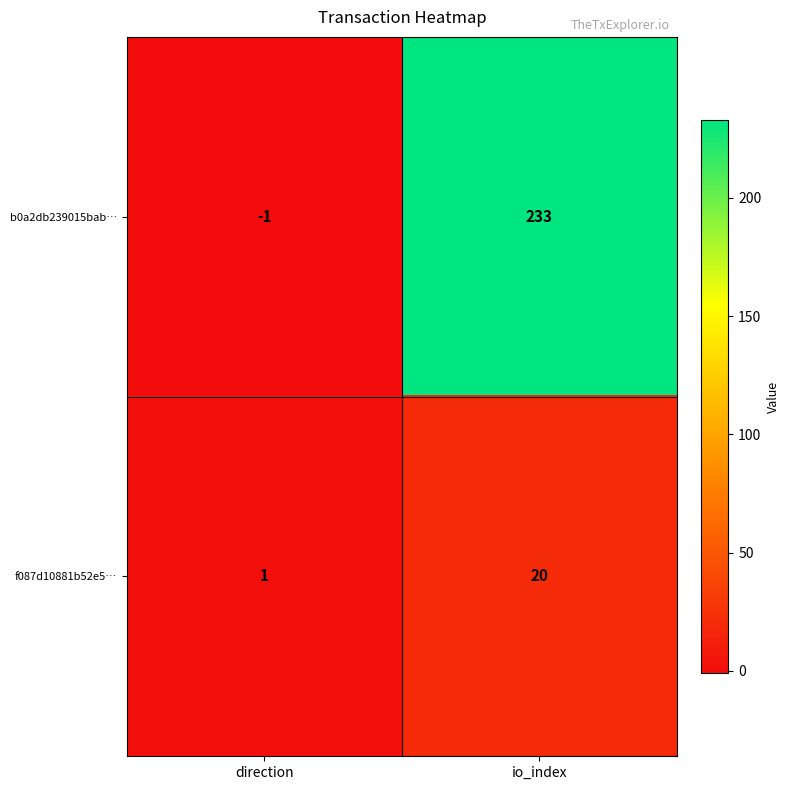

The f087d10881b52e5… series shows 11 at io_index. True or false?

False